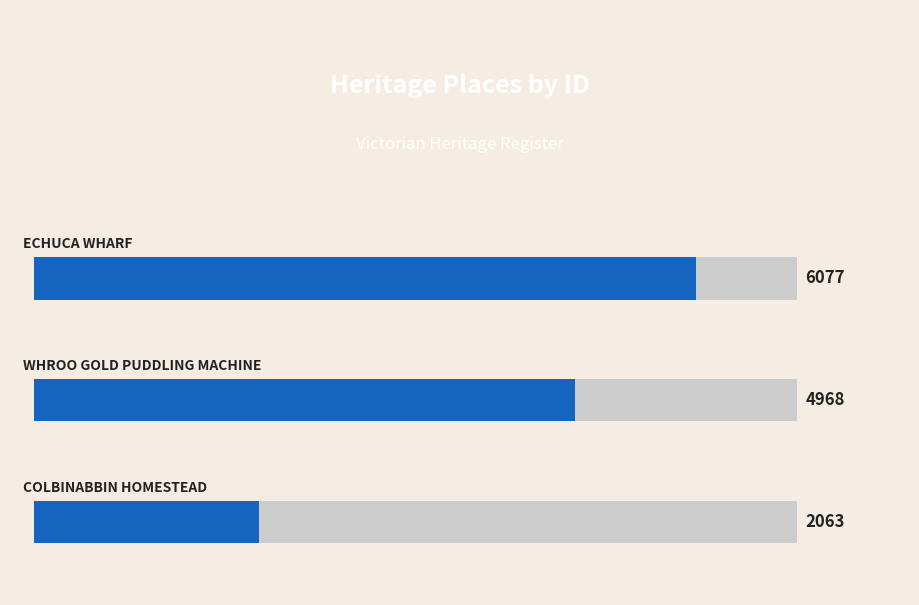

What is the smallest value displayed?

2063